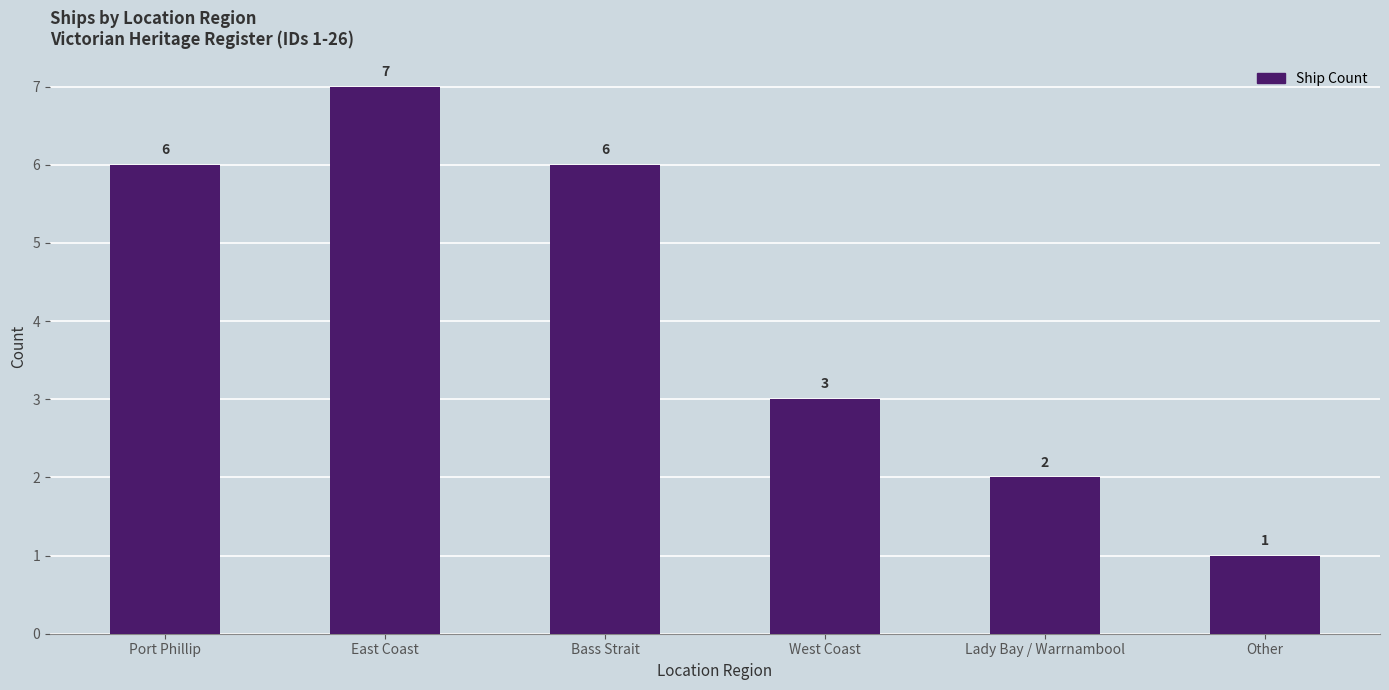

Which label corresponds to the smallest value in the chart?

Other